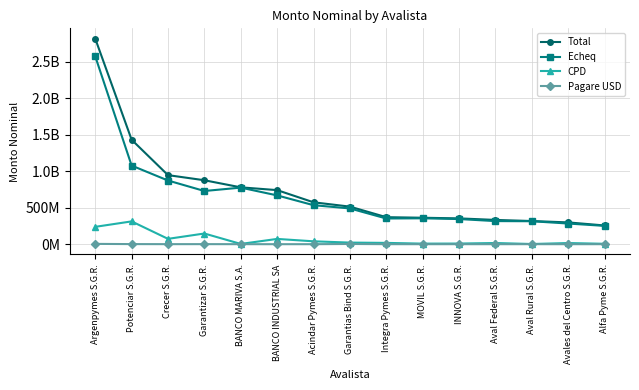

Does the chart have visible grid lines?

Yes